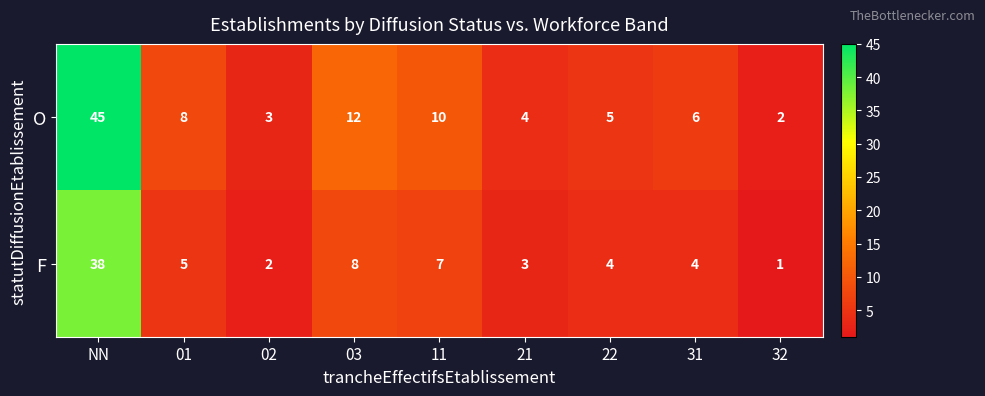

Read the F value at 11.

7